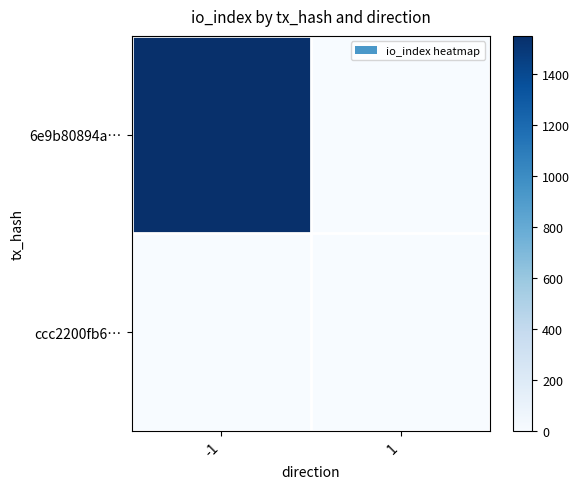

Count the number of categories in the chart.

2